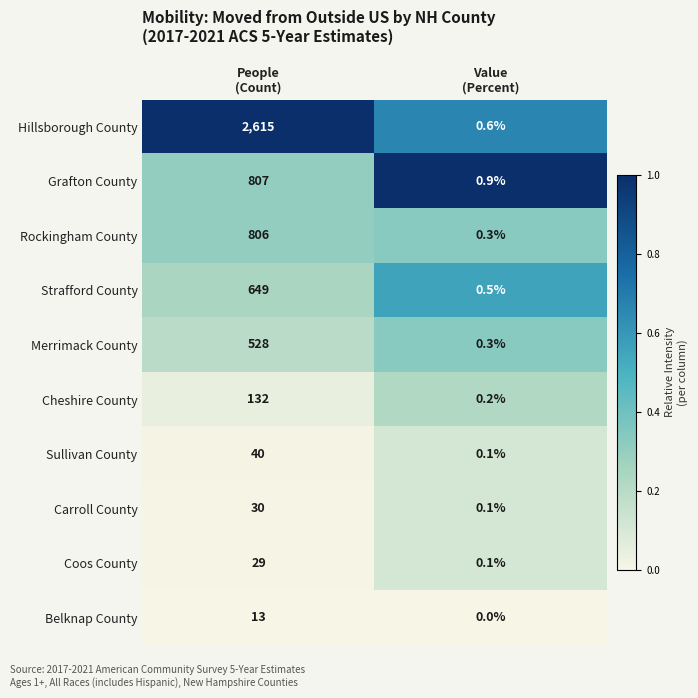

List the series in order of their peak value, lowest first.

Belknap County, Coos County, Carroll County, Sullivan County, Cheshire County, Merrimack County, Strafford County, Rockingham County, Grafton County, Hillsborough County